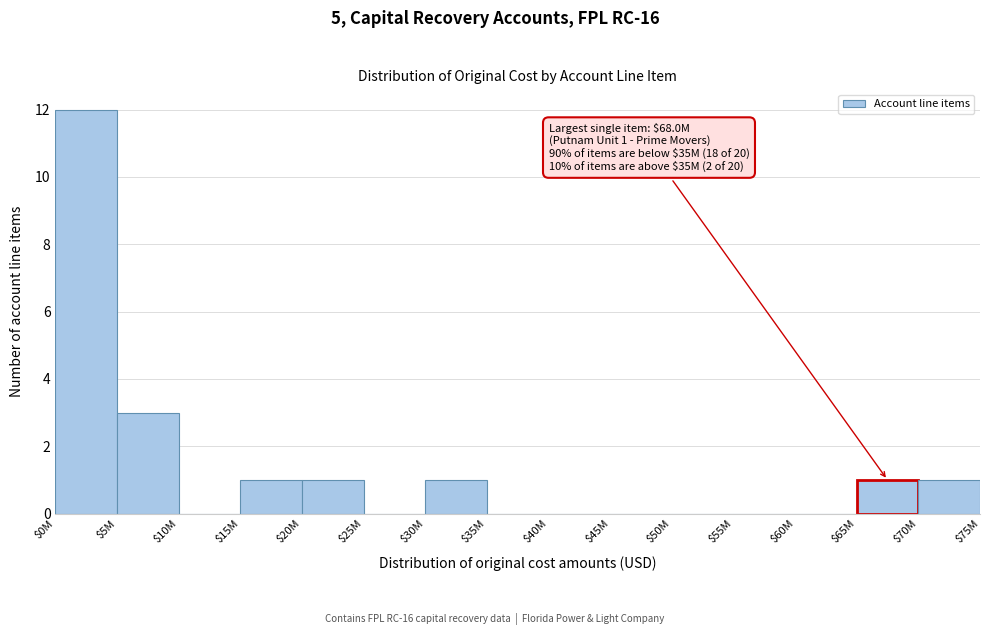

At which label is the value closest to 6?

$5M